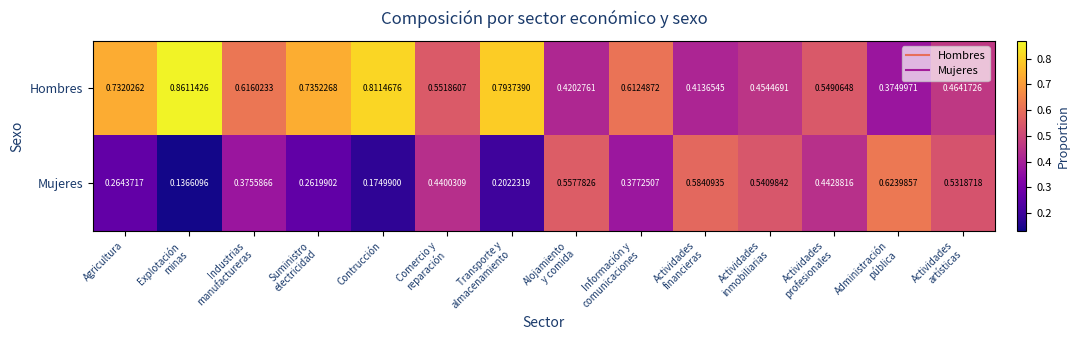

Rank the series by their average value, from highest to lowest.

Hombres, Mujeres